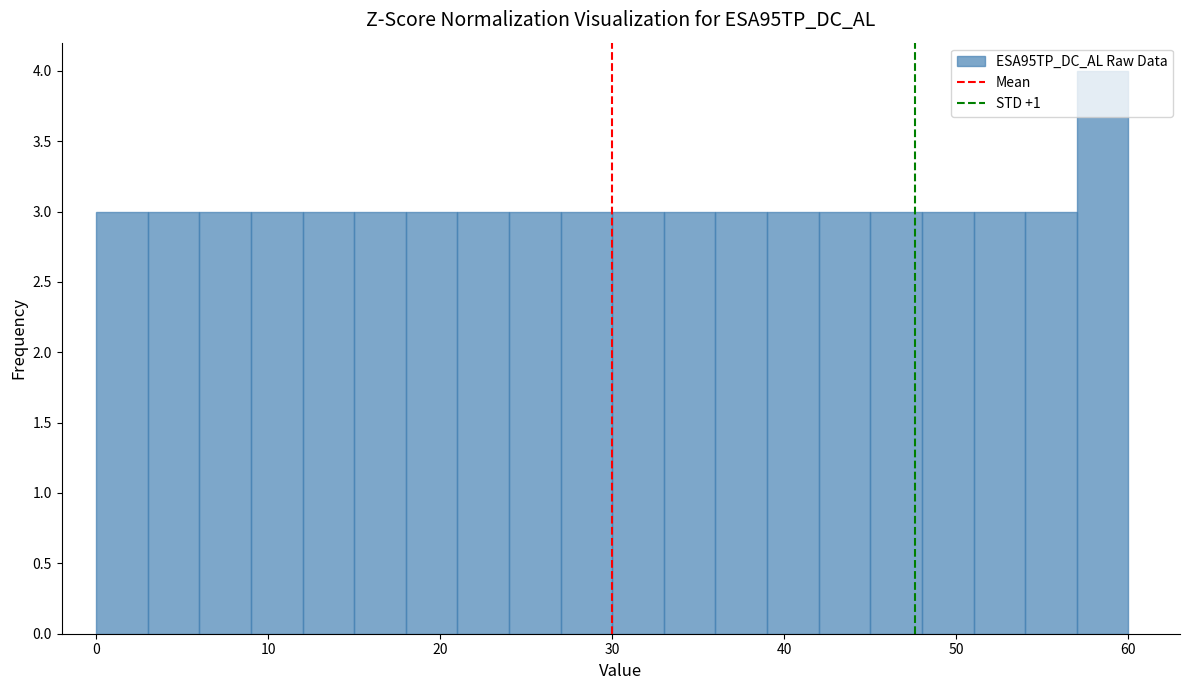

Read against the x-axis, roughly where is the centre of the tallest bar?

59